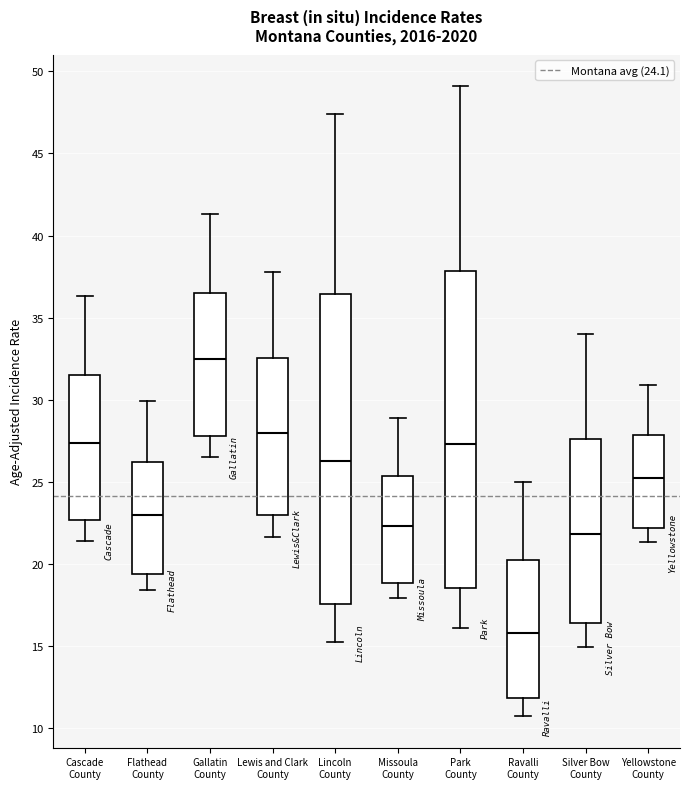

Reading left to right, read every box against the y-axis: the position of its median line, the range the box covers, and the ends of its whiskers. The values are not printed on the chart, so give them approximately, as read against the axis.

Cascade County: median 27.5, box 22.5 to 31.5, whiskers 21.5 to 36.5
Flathead County: median 23.0, box 19.5 to 26.0, whiskers 18.5 to 30.0
Gallatin County: median 32.5, box 28.0 to 36.5, whiskers 26.5 to 41.5
Lewis and Clark County: median 28.0, box 23.0 to 32.5, whiskers 21.5 to 38.0
Lincoln County: median 26.0, box 17.5 to 36.5, whiskers 15.0 to 47.5
Missoula County: median 22.5, box 19.0 to 25.5, whiskers 18.0 to 29.0
Park County: median 27.5, box 18.5 to 38.0, whiskers 16.0 to 49.0
Ravalli County: median 16.0, box 12.0 to 20.0, whiskers 10.5 to 25.0
Silver Bow County: median 22.0, box 16.5 to 27.5, whiskers 15.0 to 34.0
Yellowstone County: median 25.0, box 22.0 to 28.0, whiskers 21.5 to 31.0